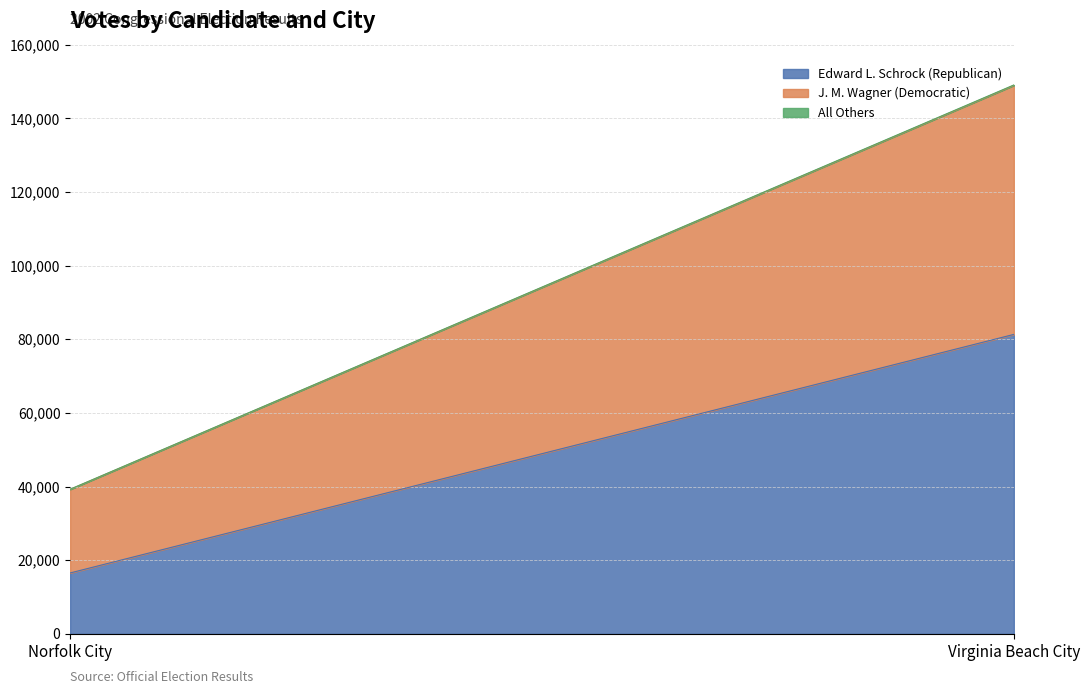

How many All Others values are between 35 and 110?

2